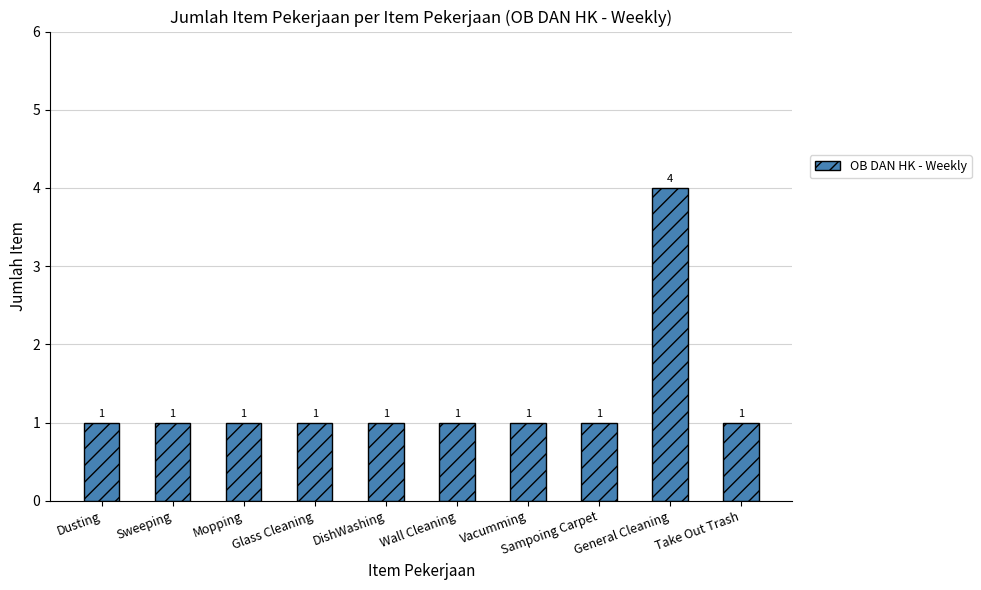

How many distinct data groups are displayed?

1